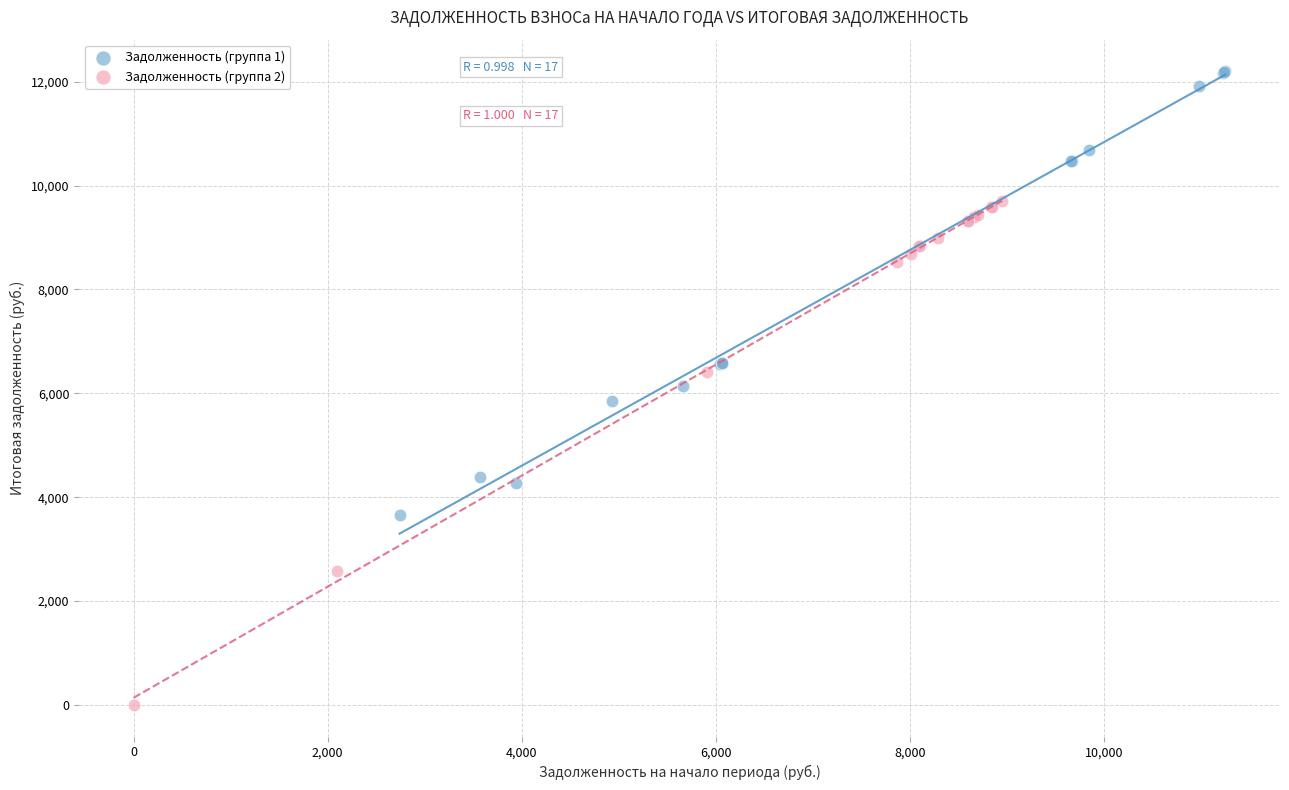

Which series contains the lowest Y value?

Задолженность (группа 2)